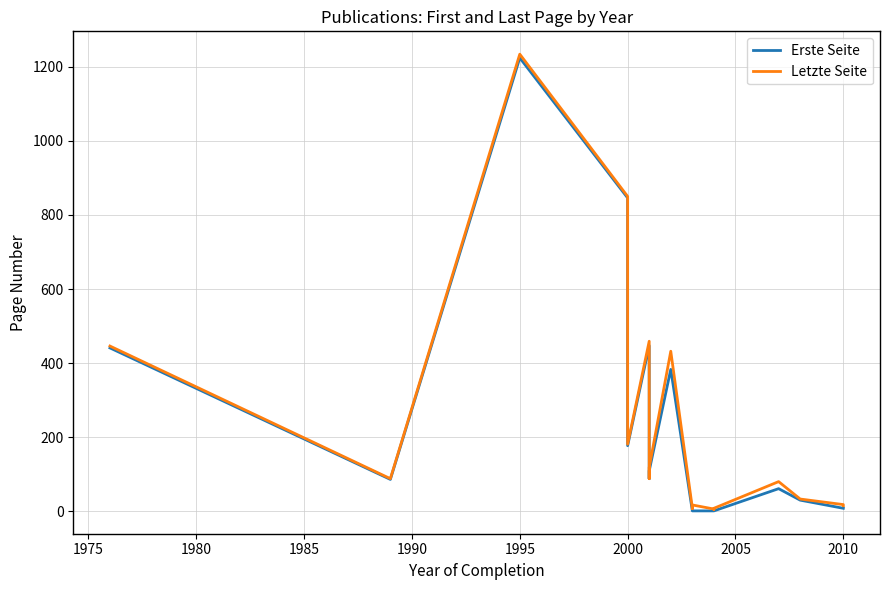

True or false: Letzte Seite has more than 2 points higher than both neighbors.

True